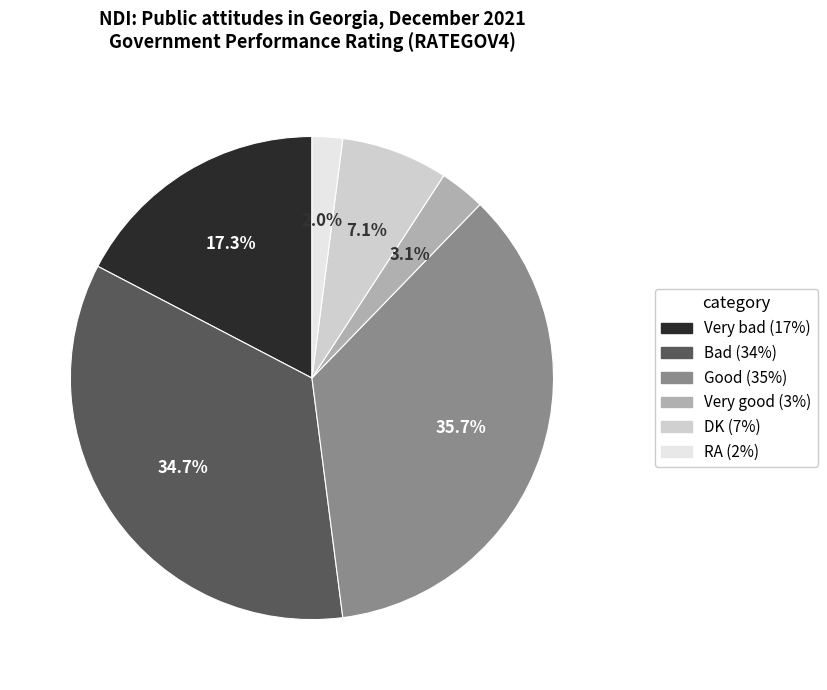

Which category has the biggest portion of the pie?

Good